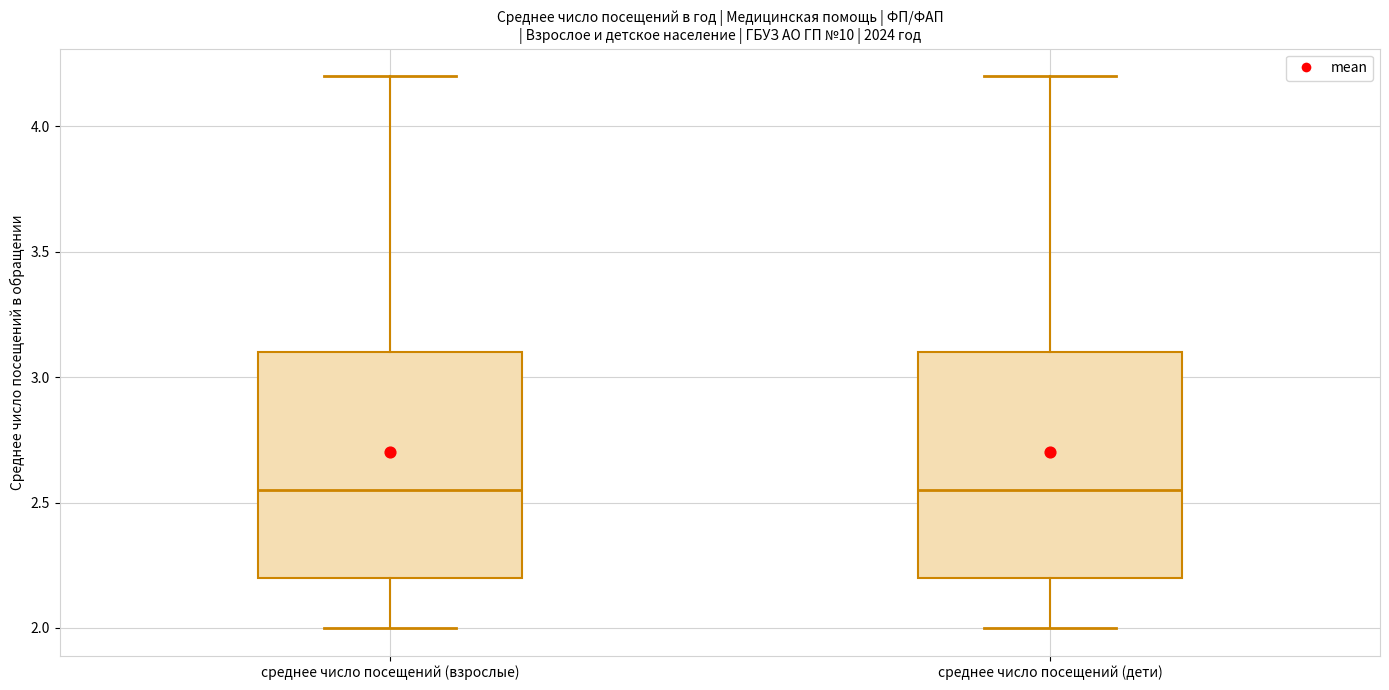

Reading left to right, read every box against the y-axis: the position of its median line, the range the box covers, and the ends of its whiskers. The values are not printed on the chart, so give them approximately, as read against the axis.

среднее число посещений (взрослые): median 2.55, box 2.20 to 3.10, whiskers 2.00 to 4.20
среднее число посещений (дети): median 2.55, box 2.20 to 3.10, whiskers 2.00 to 4.20